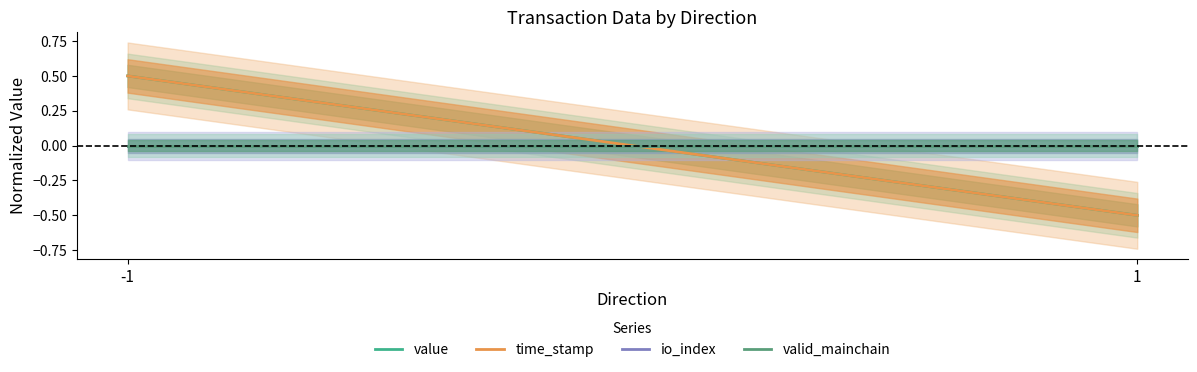

Which series has the largest total across all categories?

time_stamp